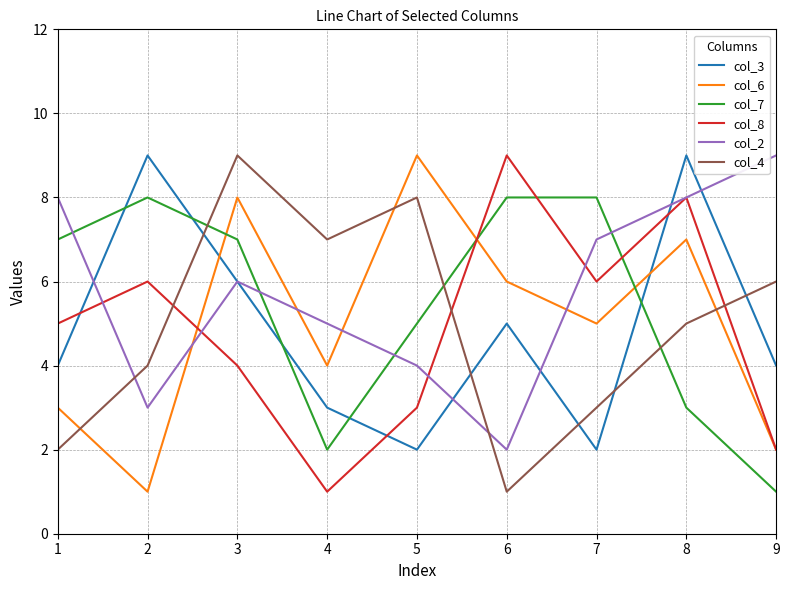

At how many categories does at least one series exceed 6?

9